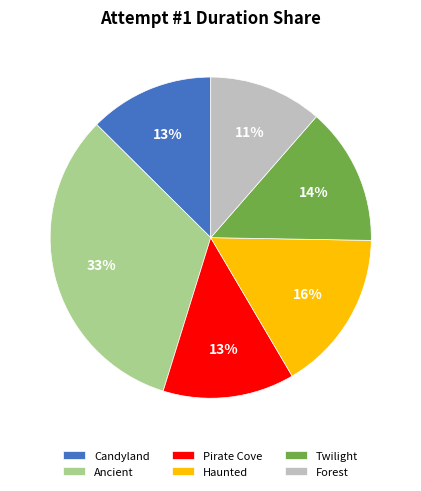

Is there any slice that represents more than half of the pie?

No